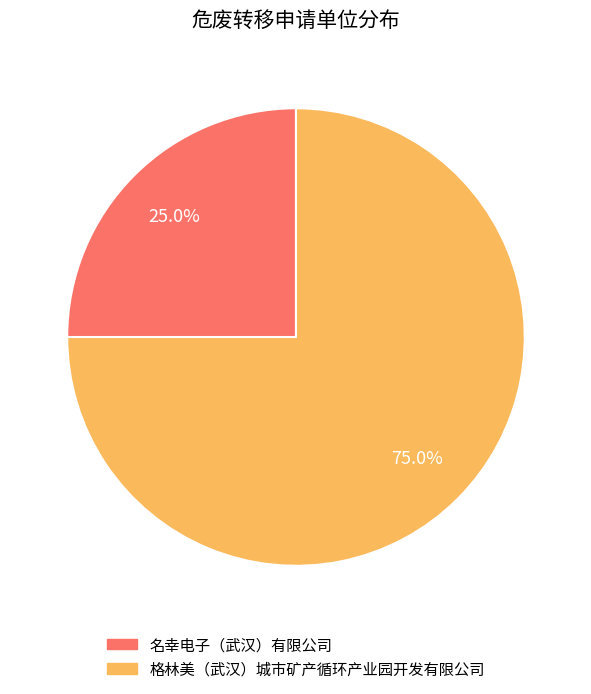

Is there a majority slice in this chart?

Yes